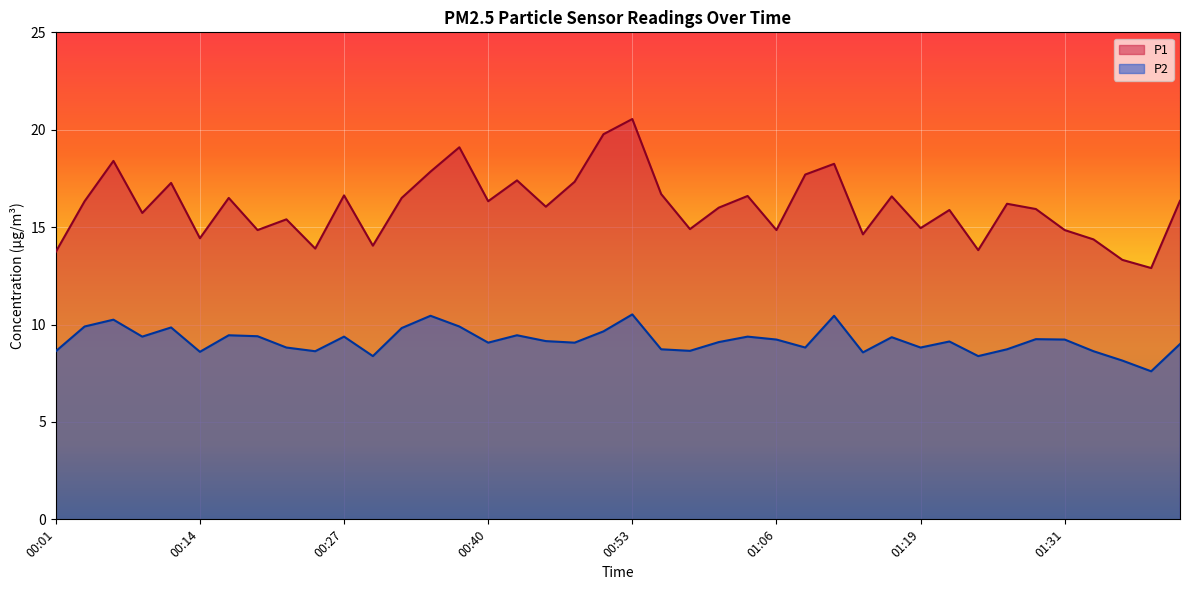

At 00:38, list the series in order from largest to smallest.

P1, P2